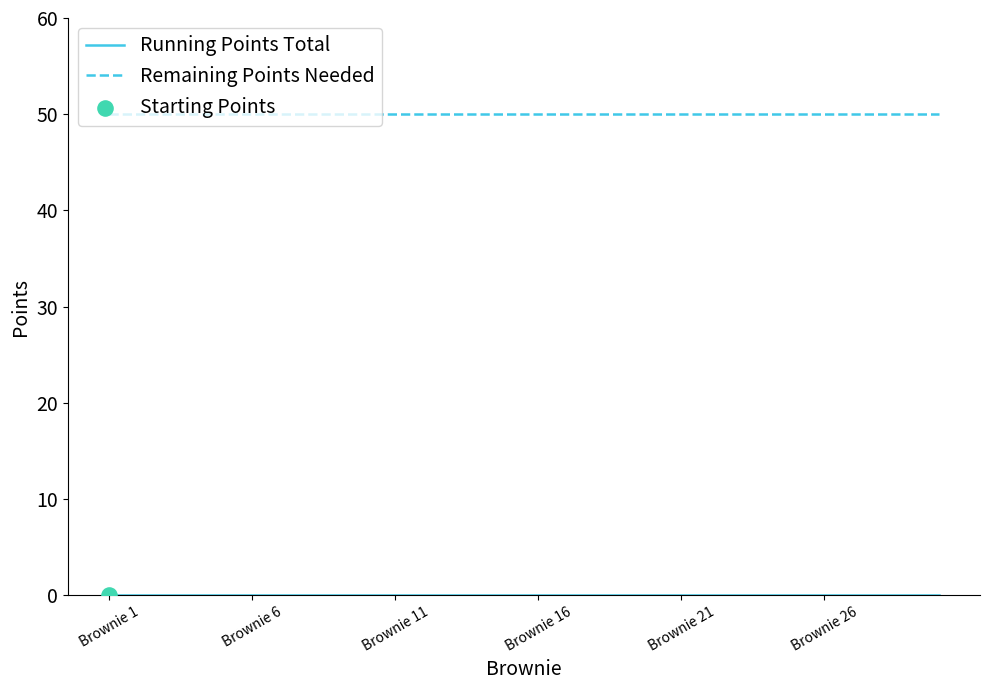

What is the highest value of the Remaining Points Needed series?

50